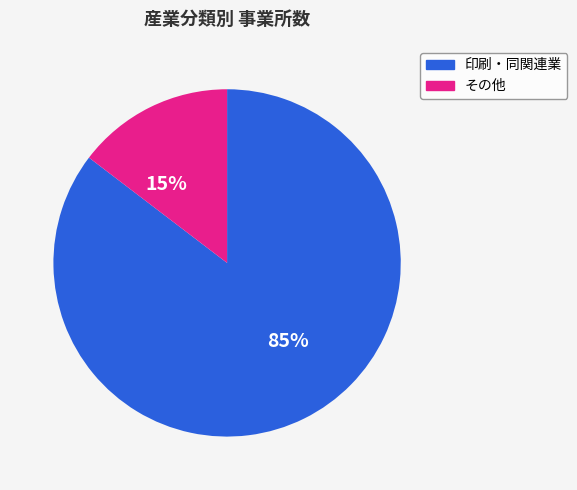

How many segments does this pie chart have?

2